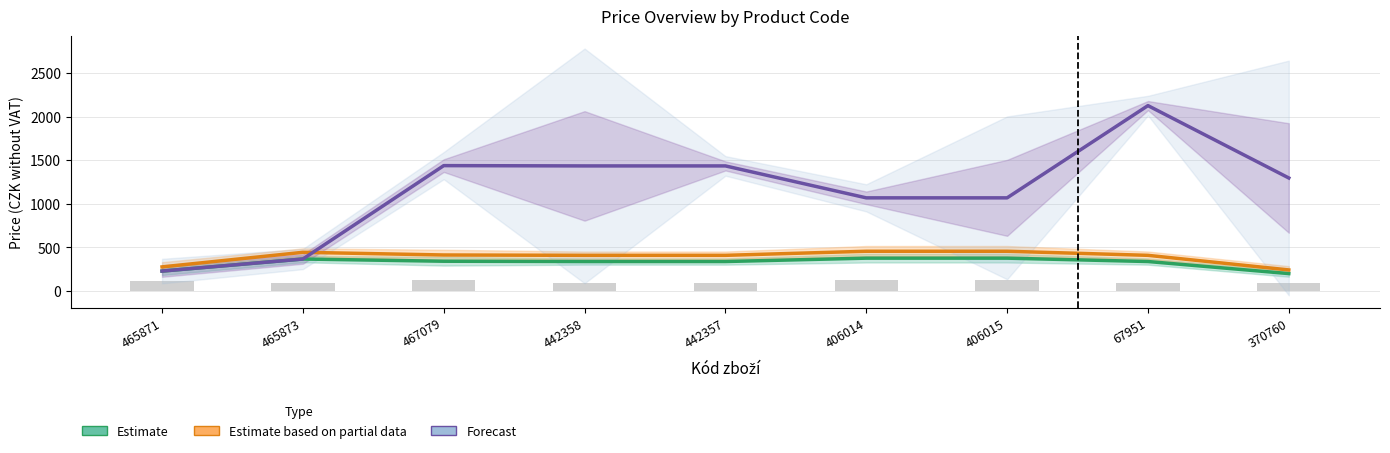

What is the value of the Estimate bar at the 3rd from the left?

341.0